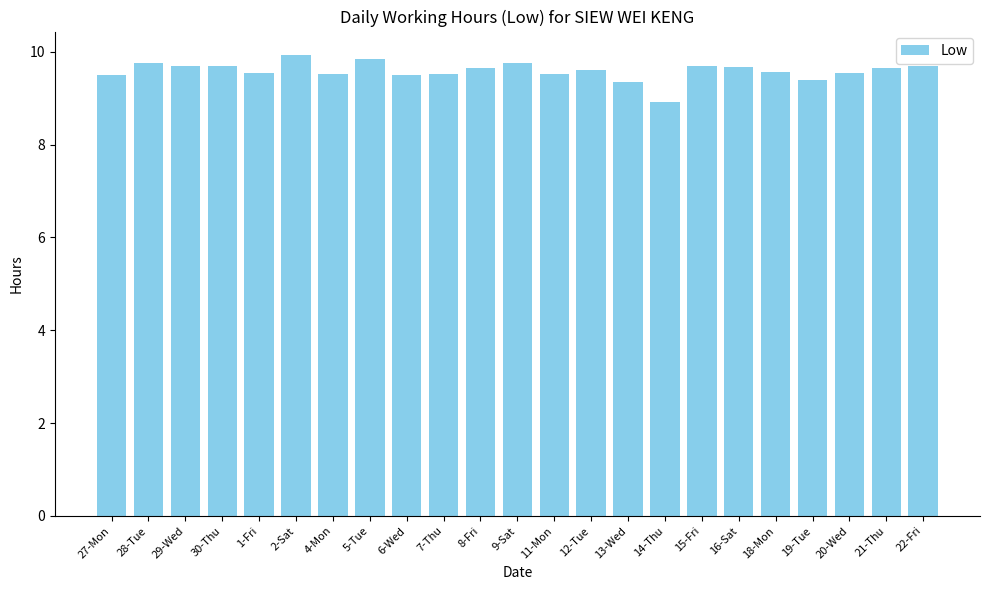

What is the difference between the maximum and second lowest values?

0.6